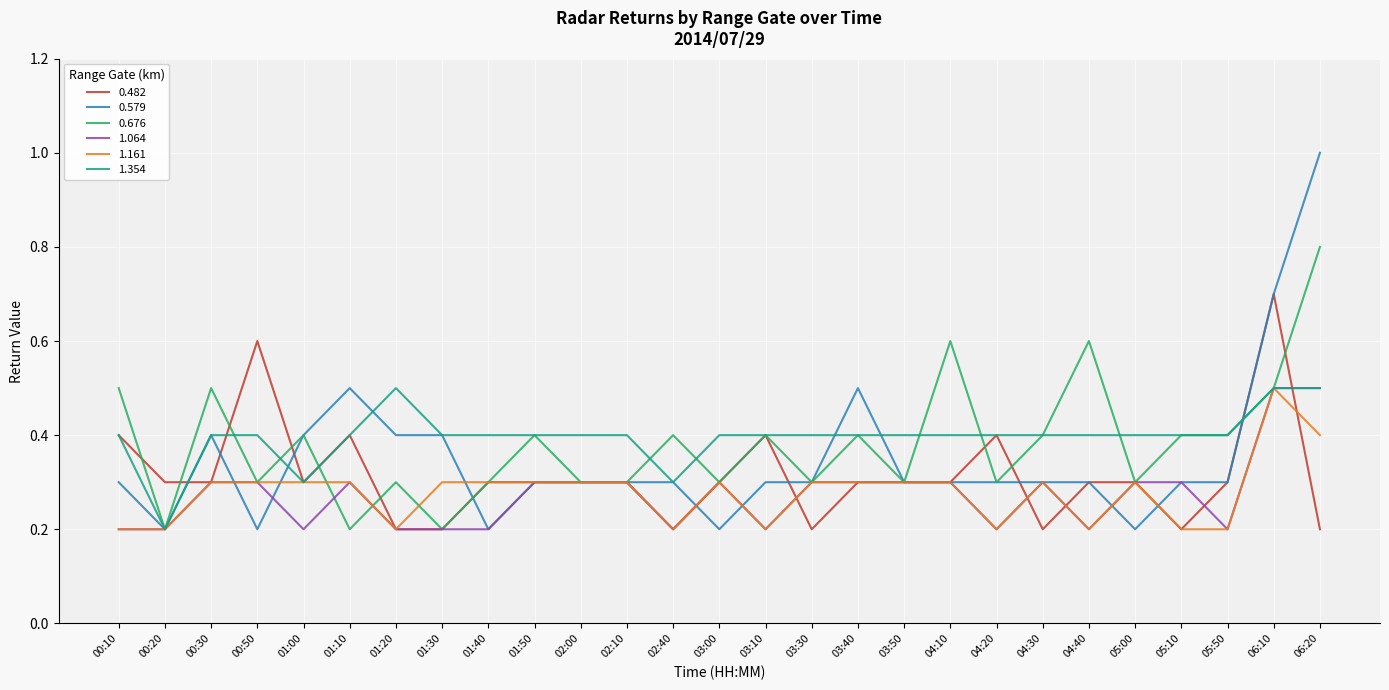

What are all the series names shown in the legend?

0.482, 0.579, 0.676, 1.064, 1.161, 1.354